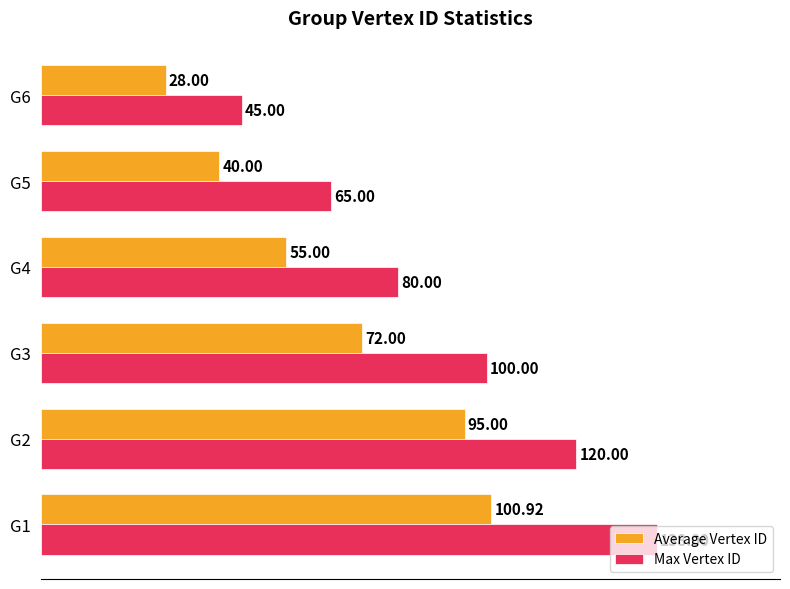

What are all the series names shown in the legend?

Average Vertex ID, Max Vertex ID